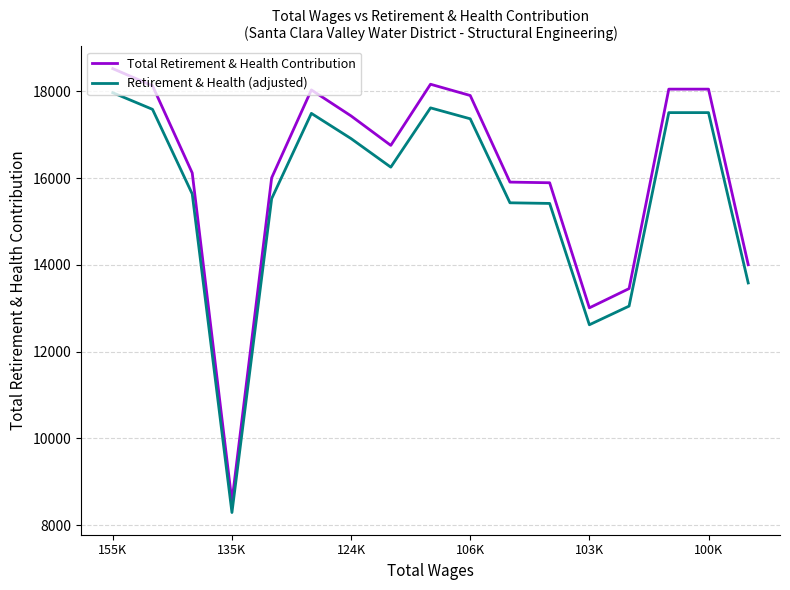

List the series in order of their peak value, lowest first.

Retirement & Health (adjusted), Total Retirement & Health Contribution